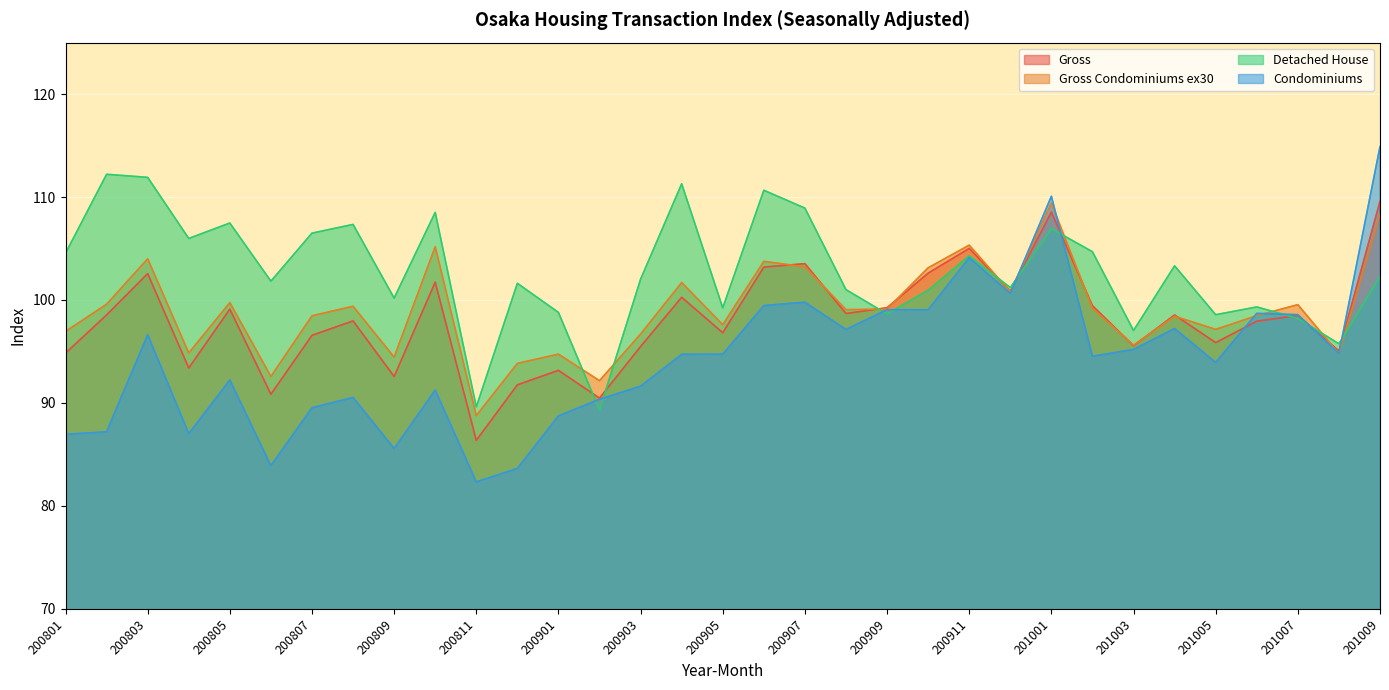

The value of Gross at 200904 is 54.6. True or false?

False